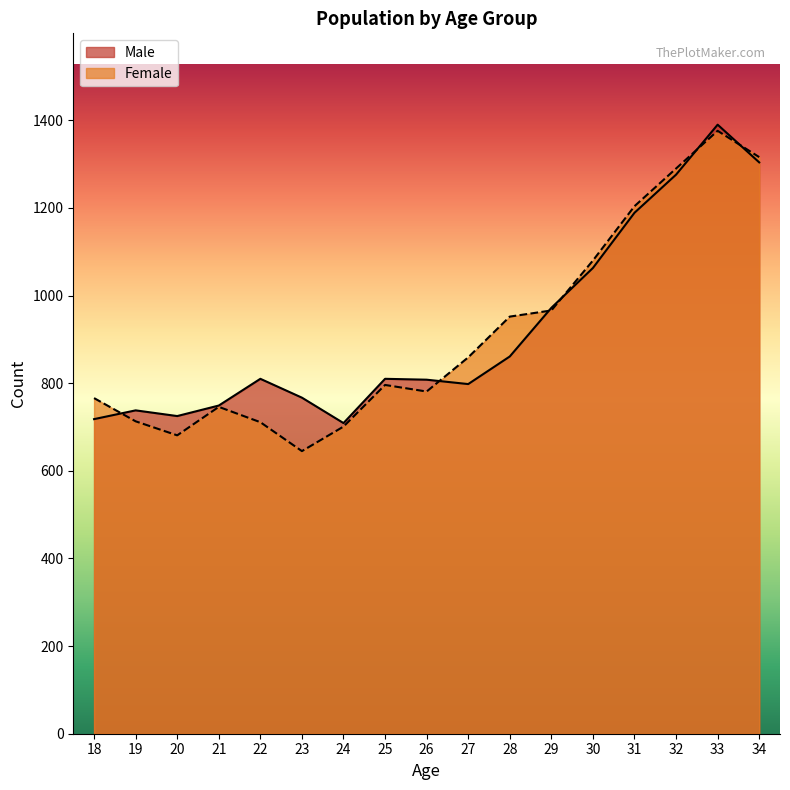

At which category does the chart reach its minimum across all series?

23